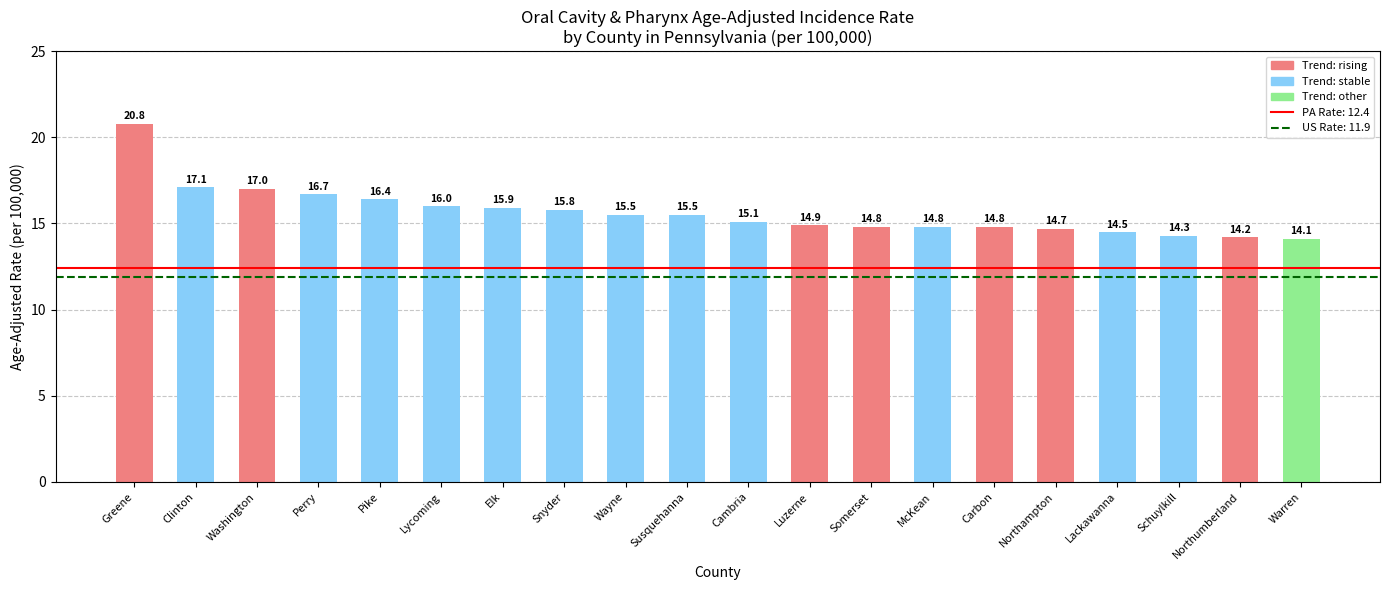

At which label does the data first exceed 15?

Greene